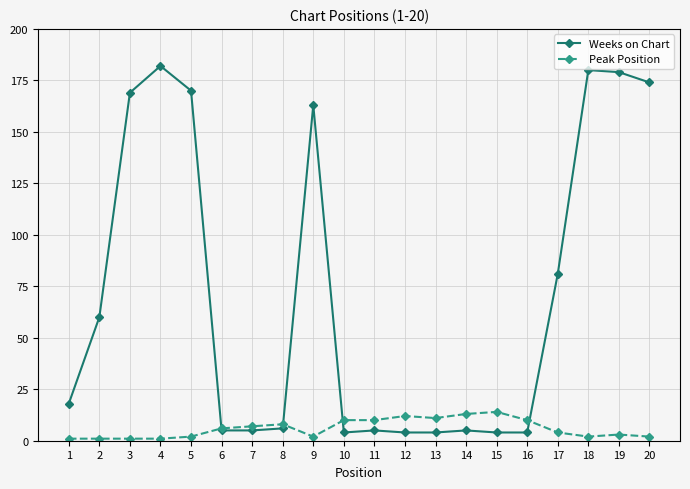

The Weeks on Chart series shows 261 at 18. True or false?

False